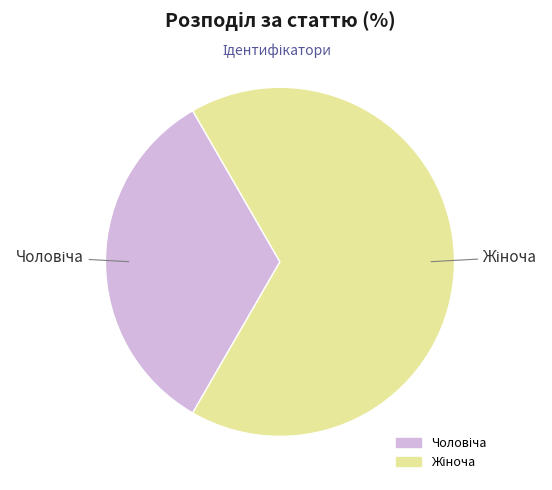

Does any single category account for the majority?

Yes